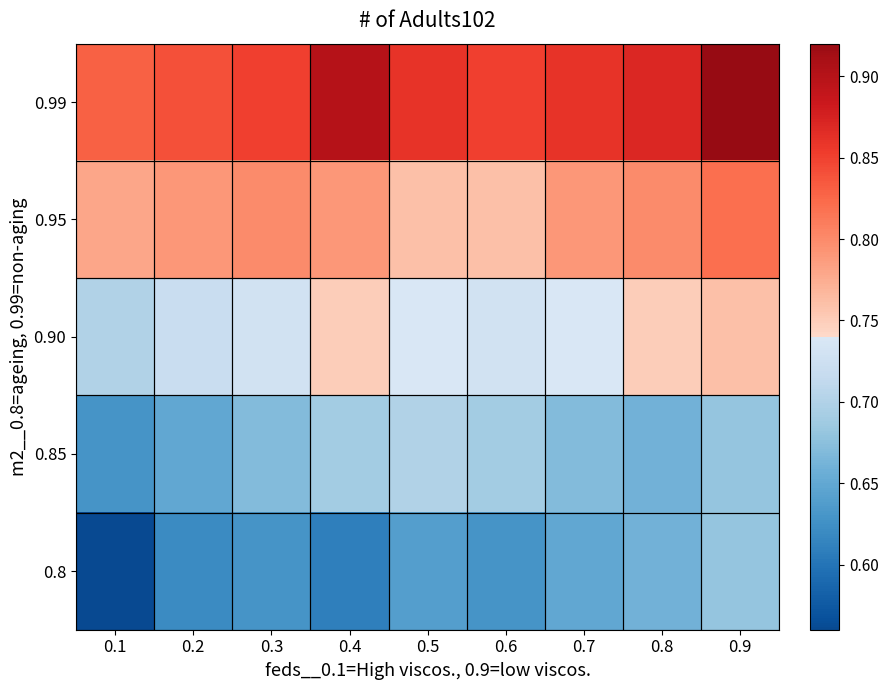

List the series in order of their peak value, lowest first.

0.8, 0.85, 0.90, 0.95, 0.99